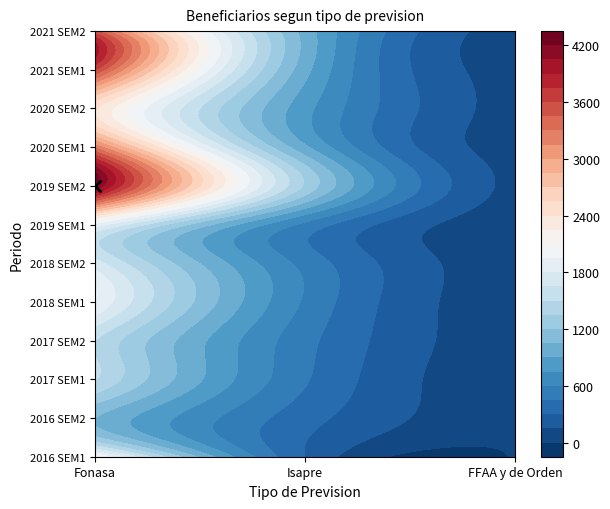

Reading left to right, transcribe all the data shown in this chart.

2016 SEM1: 2145	299	13	2457
2016 SEM2: 1052	359	31	1442
2017 SEM1: 1512	467	35	2014
2017 SEM2: 1503	498	42	2043
2018 SEM1: 1946	579	60	2585
2018 SEM2: 1713	547	50	2310
2019 SEM1: 1897	561	60	2518
2019 SEM2: 4182	1324	103	5609
2020 SEM1: 3259	931	93	4283
2020 SEM2: 2427	801	84	3312
2021 SEM1: 3604	951	117	4672
2021 SEM2: 3467	985	90	4542